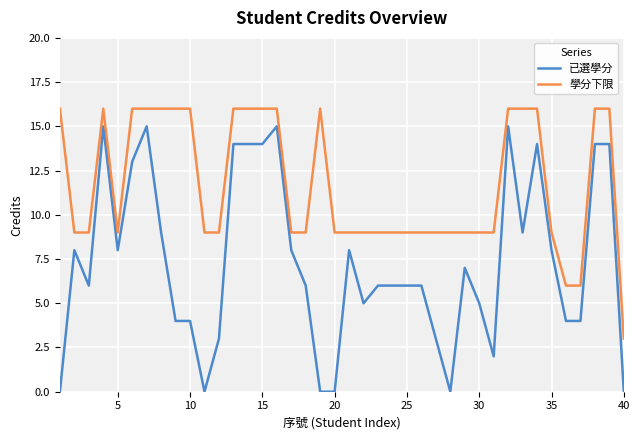

True or false: 已選學分 and 學分下限 cross at least once.

False